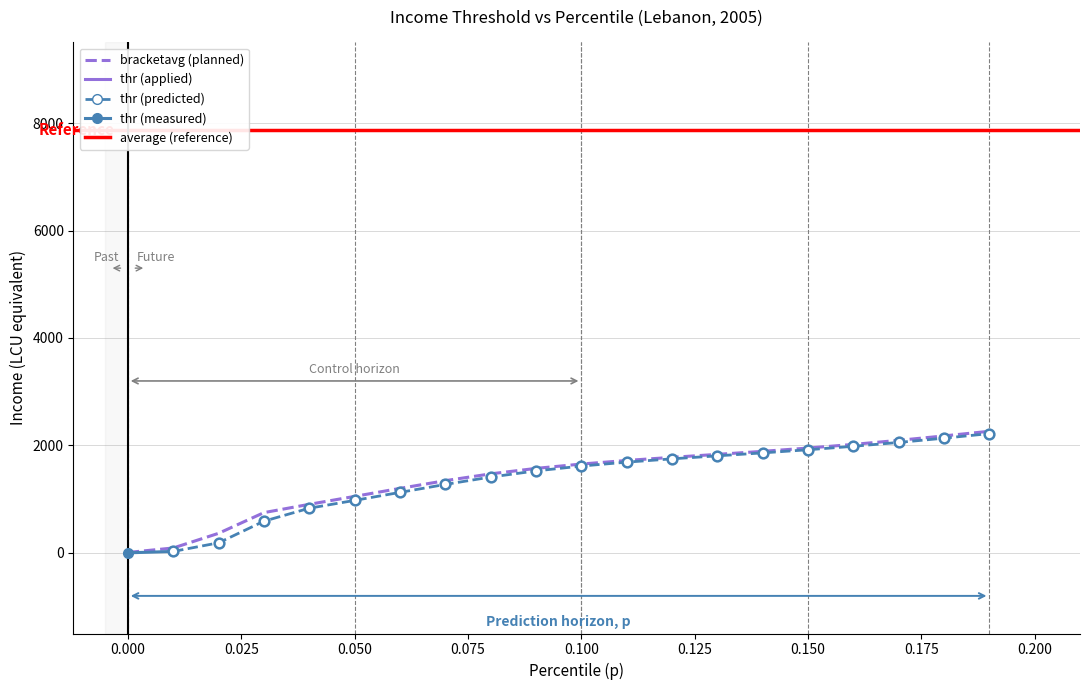

What is the difference between the bracketavg values at 14 and 5?

838.7